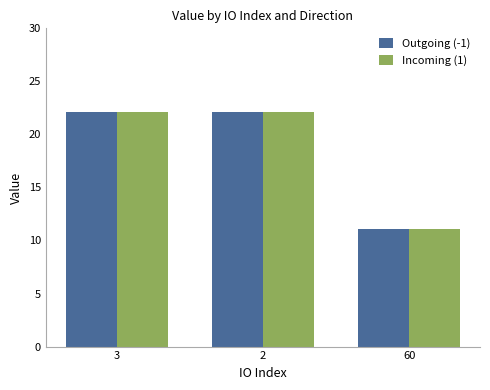

What is the approximate value of Incoming (1) at 60?

11.1